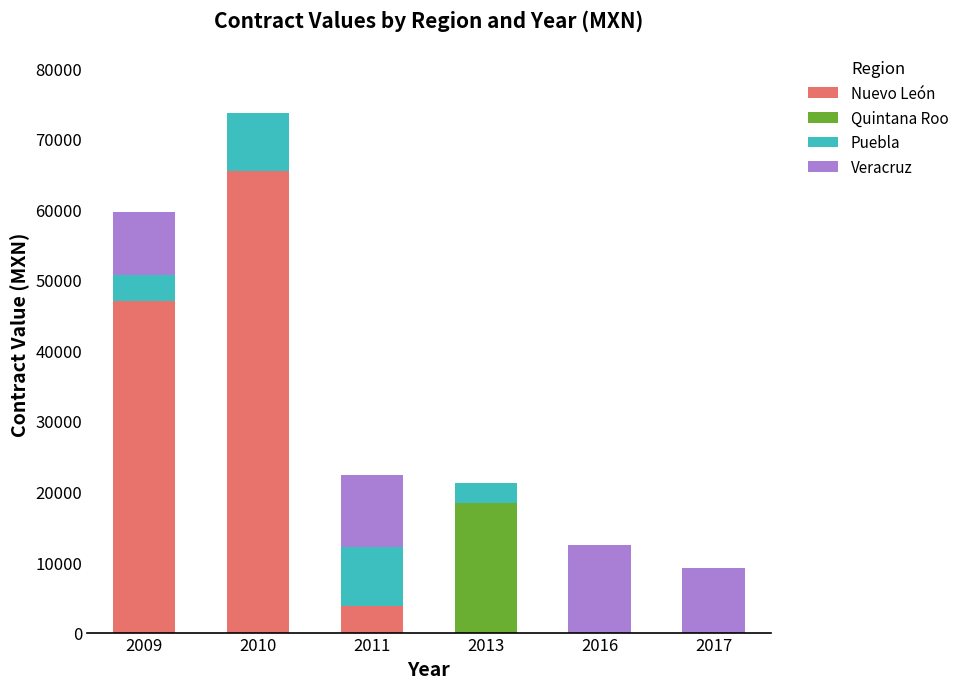

Is it true that Nuevo León equals 20771.4 at 2010?

False